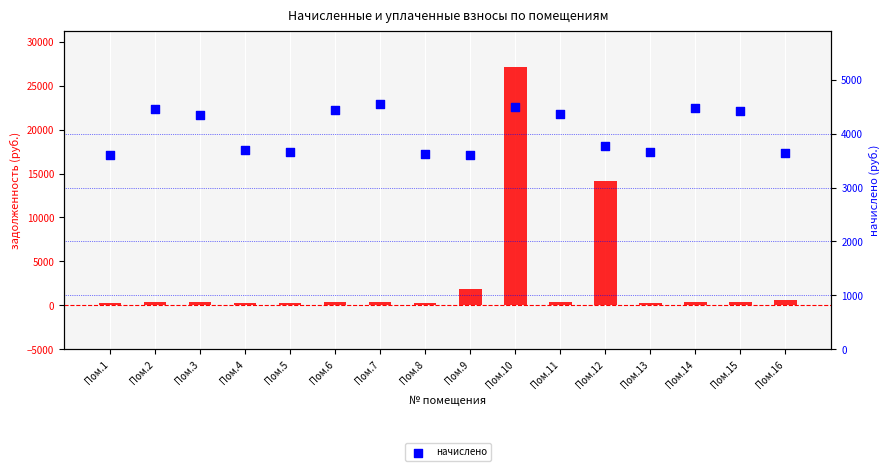

Which series has the largest total across all categories?

начислено